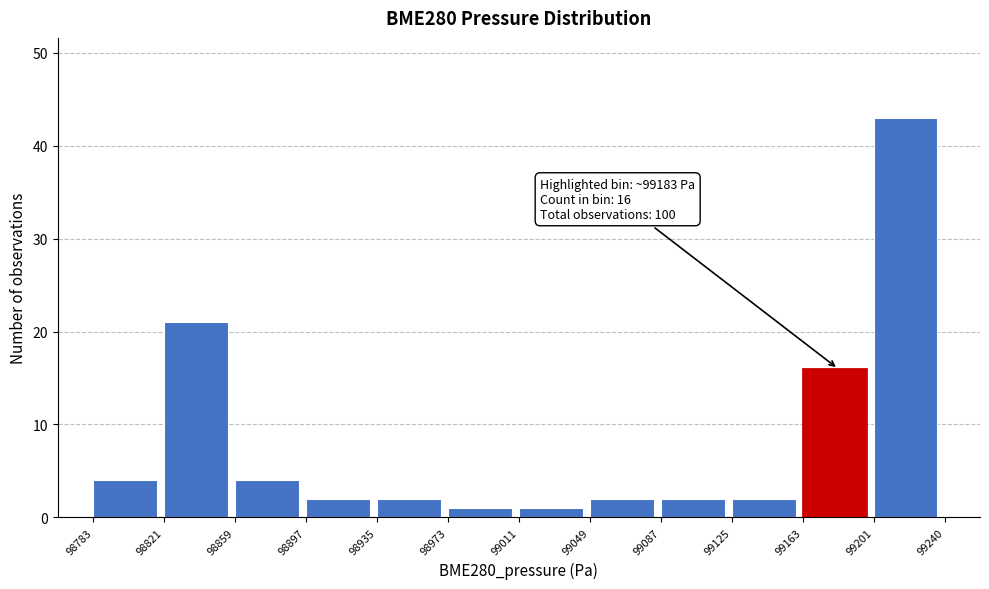

Which range on the x-axis has the tallest bar?

99201 to 99240